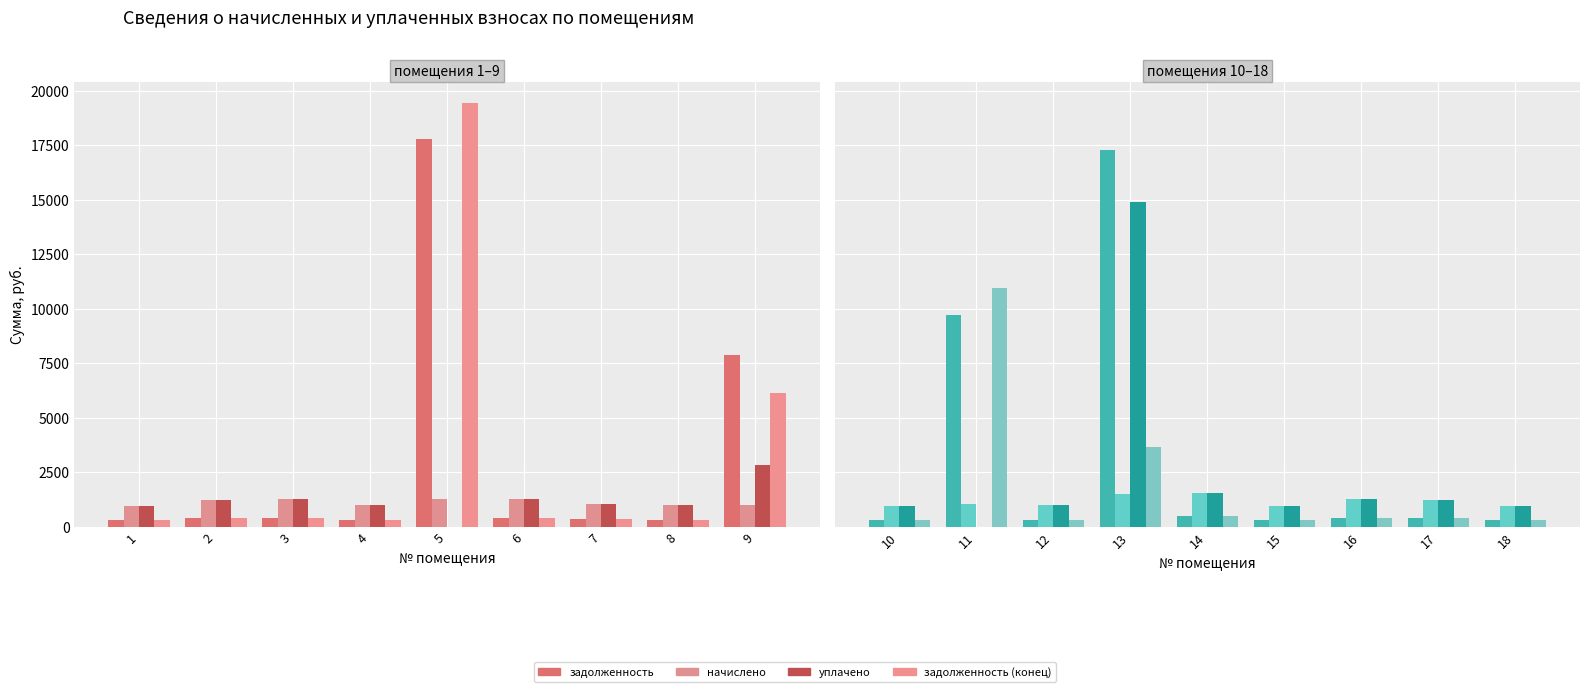

How many values in the задолженность (конец) series are below 408?

4